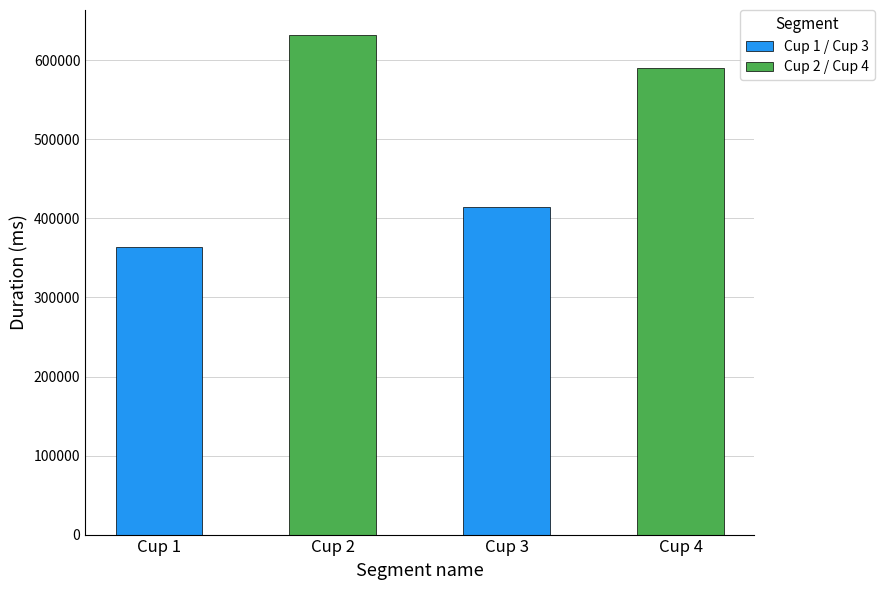

Are the bars grouped side by side (vs. stacked)?

No